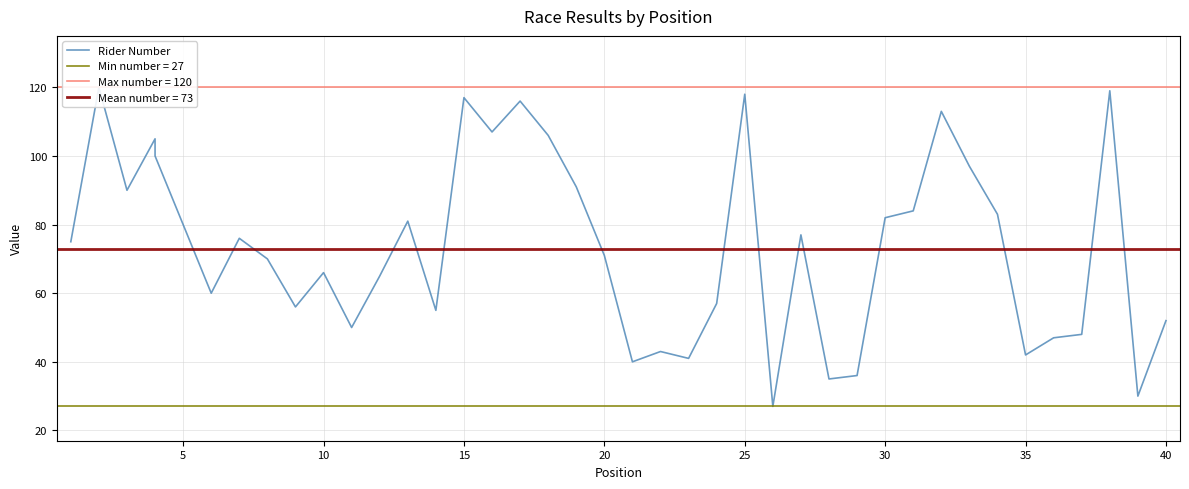

What is the greatest value displayed?

120